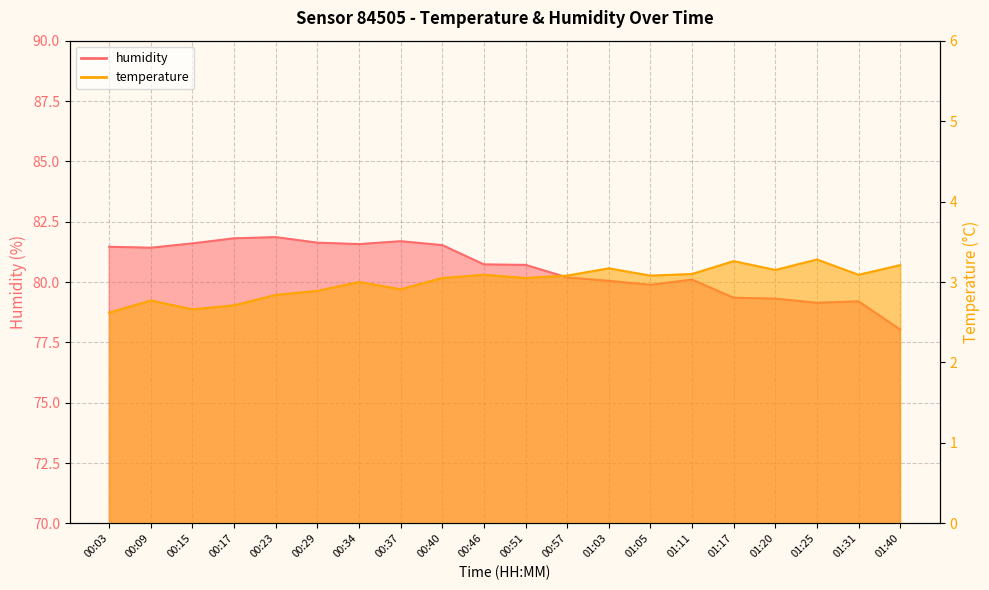

What are all the series names shown in the legend?

temperature, humidity